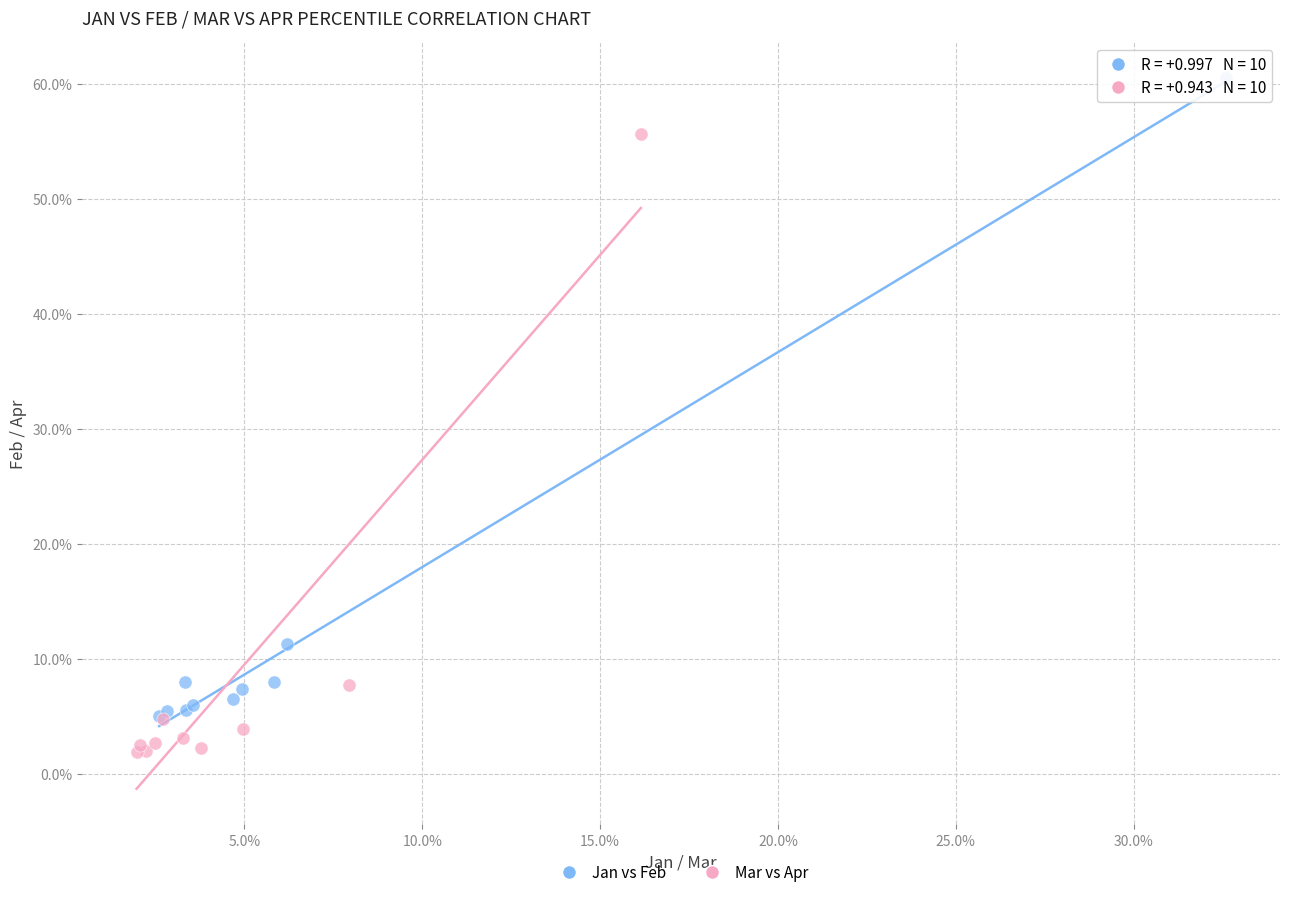

What are all the series names shown in the legend?

Jan vs Feb, Mar vs Apr